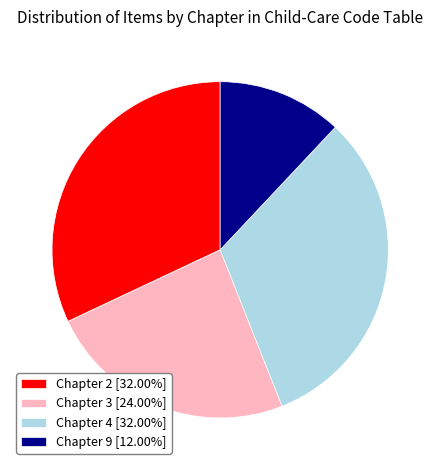

True or false: Chapter 9 accounts for 3% of the total.

False